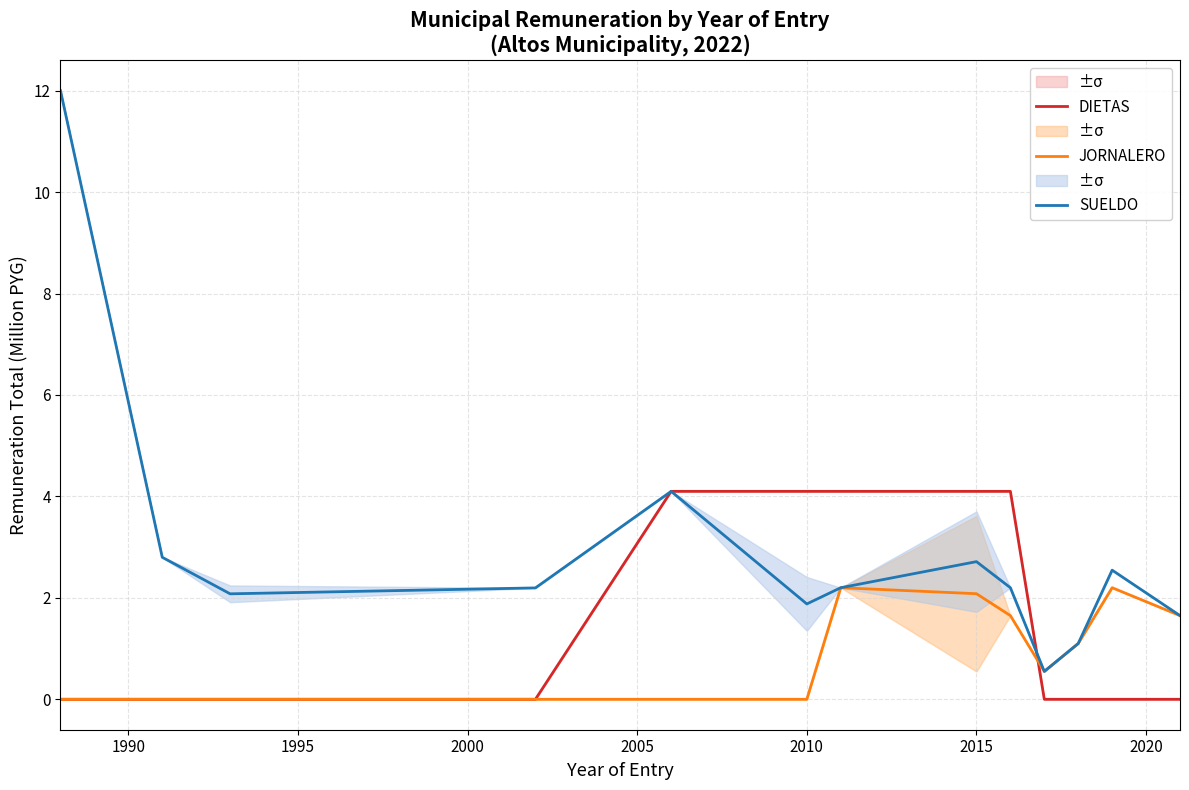

What is the sum of all JORNALERO values?

11.4